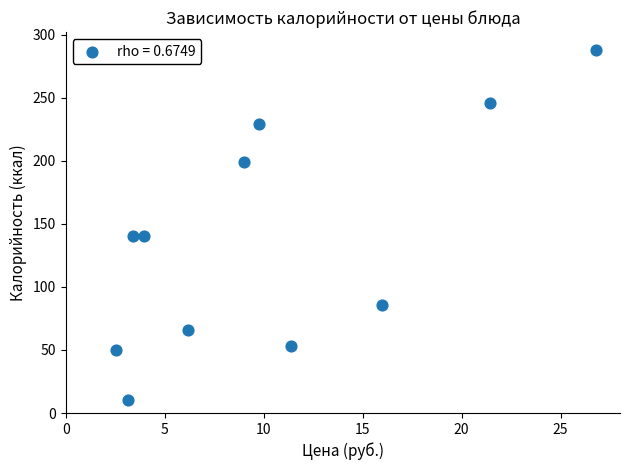

What is the range of Y values (max minus min)?

277.6